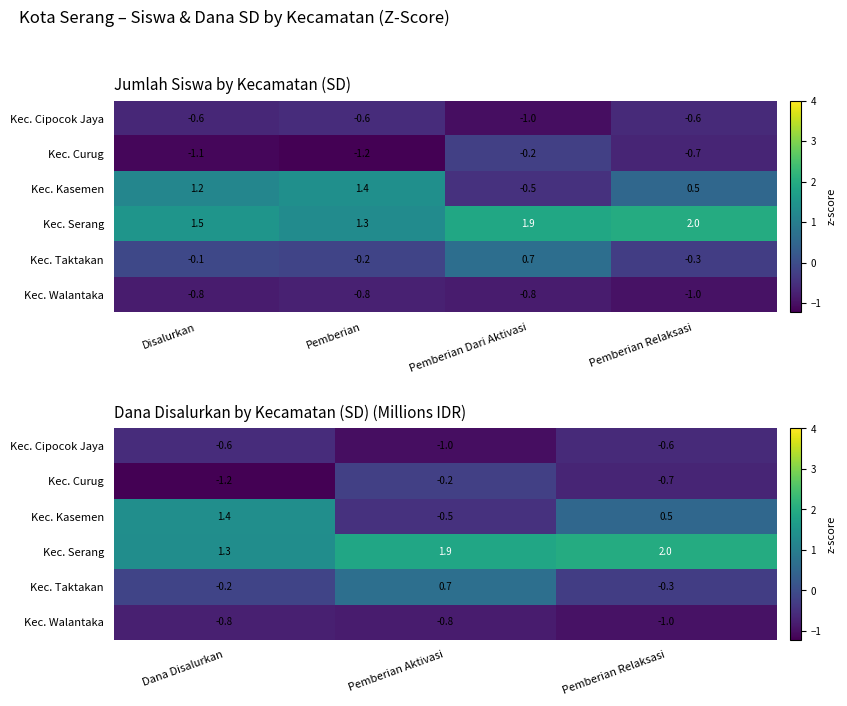

Is it true that Kec. Cipocok Jaya equals -0.9 at Pemberian Relaksasi?

False